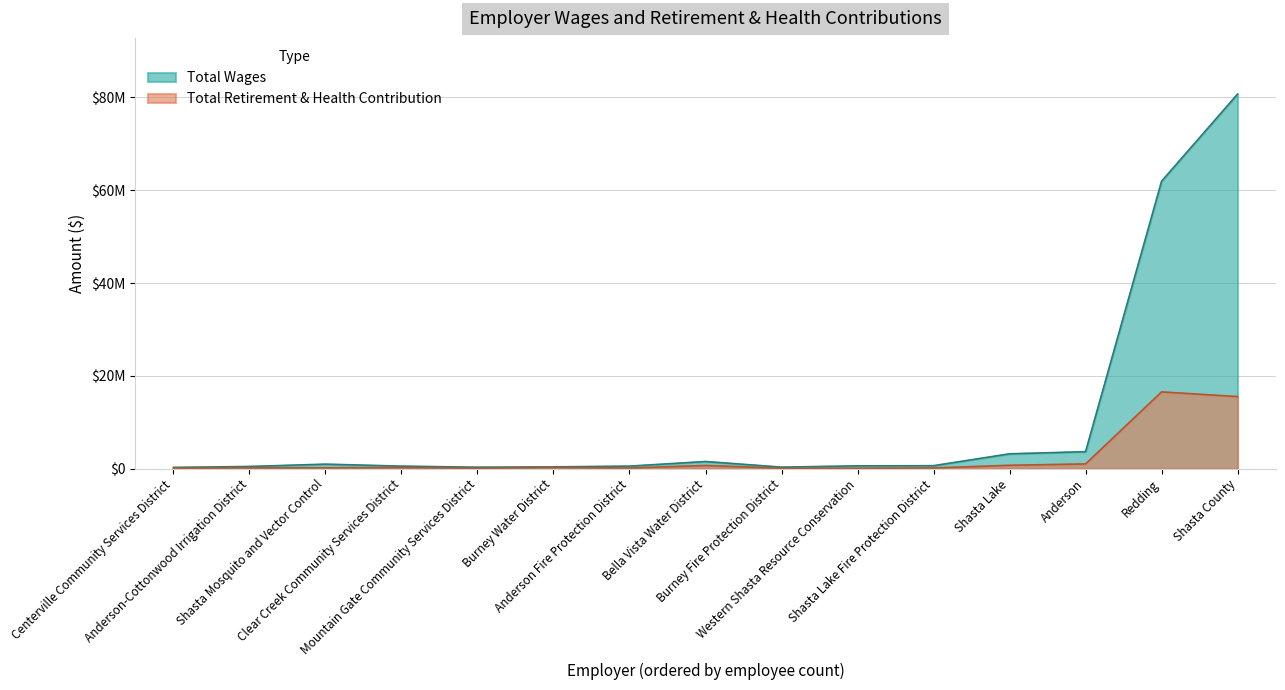

At how many categories does at least one series exceed 17410479?

2